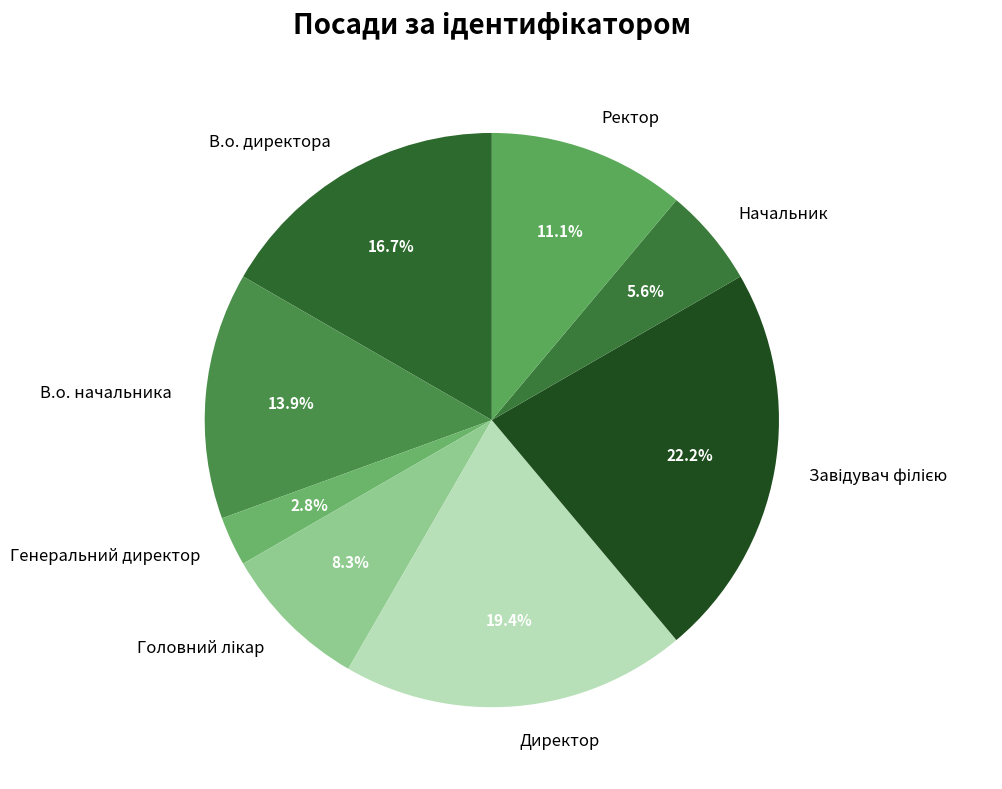

How many segments does this pie chart have?

8